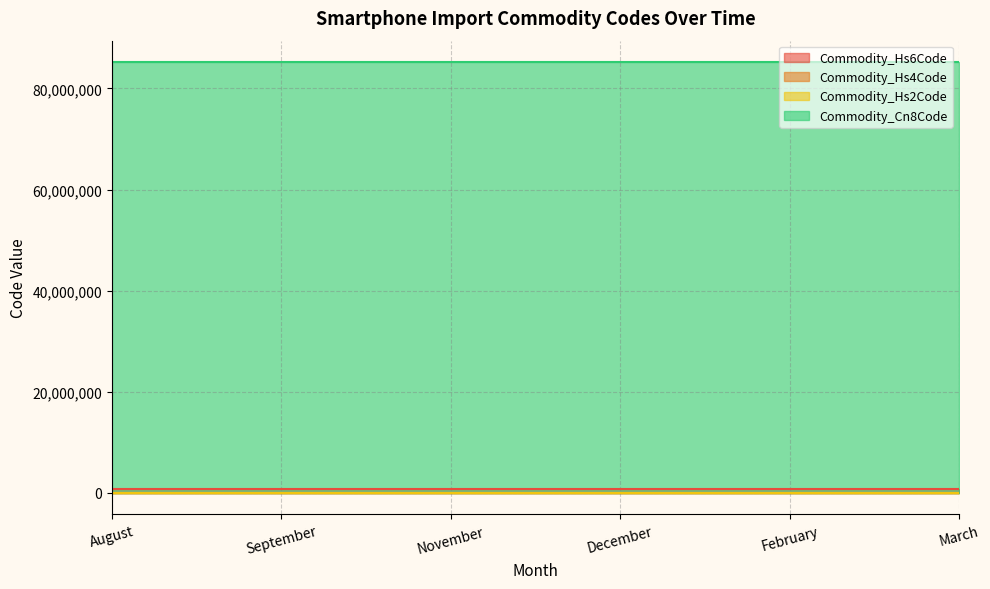

Read the Commodity_Cn8Code value at March.

85171300